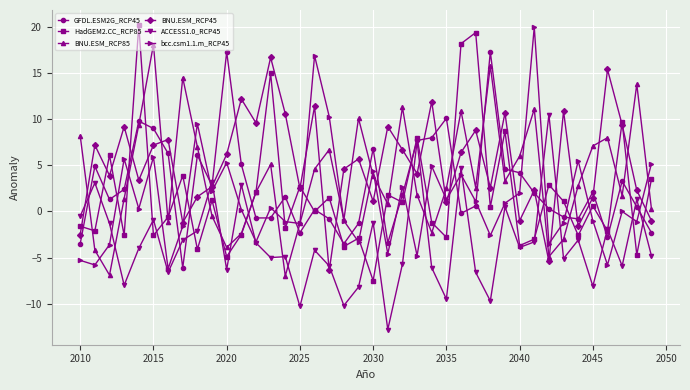

What is the value of the ACCESS1.0_RCP45 point at the 37th from the left?

-1.9